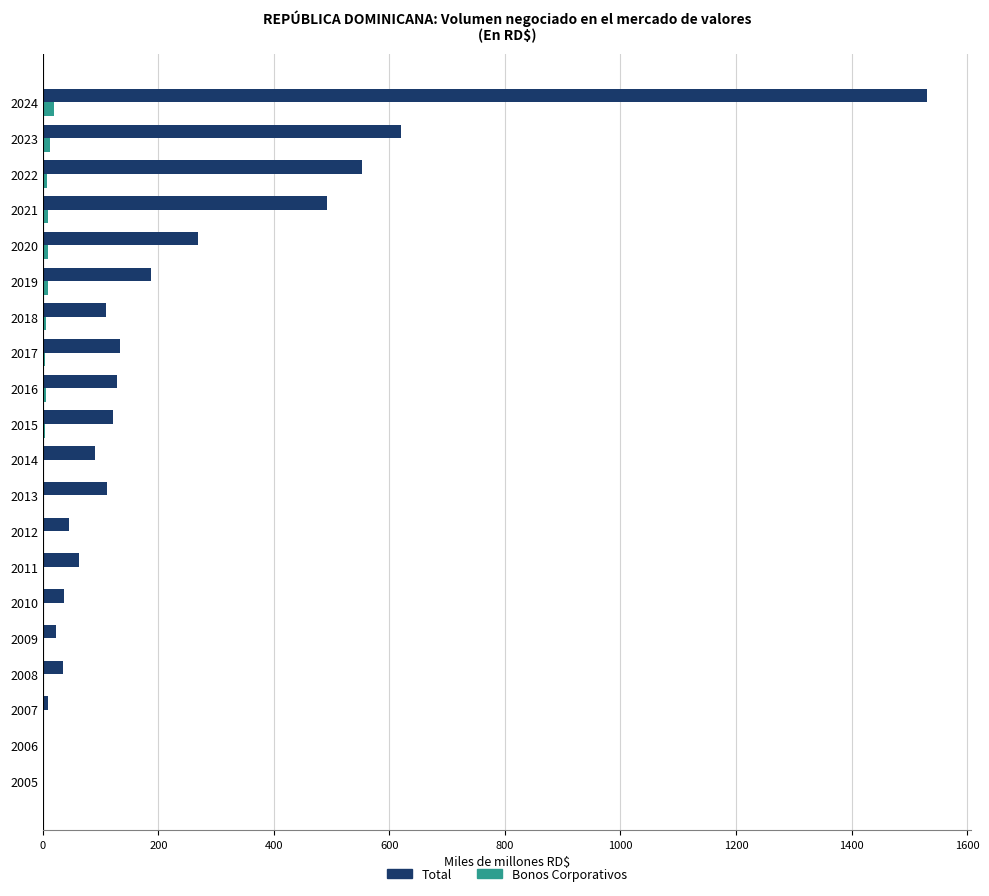

Between 2005 and 2020, which series saw the biggest shift?

Total